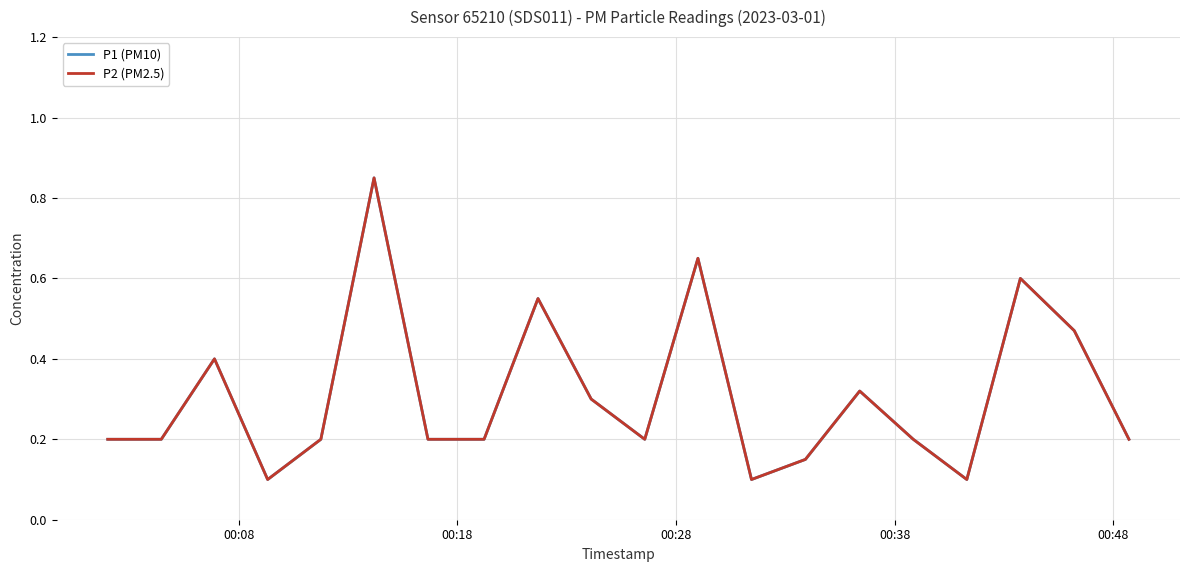

Which series has the largest range (max minus min)?

P1 (PM10)